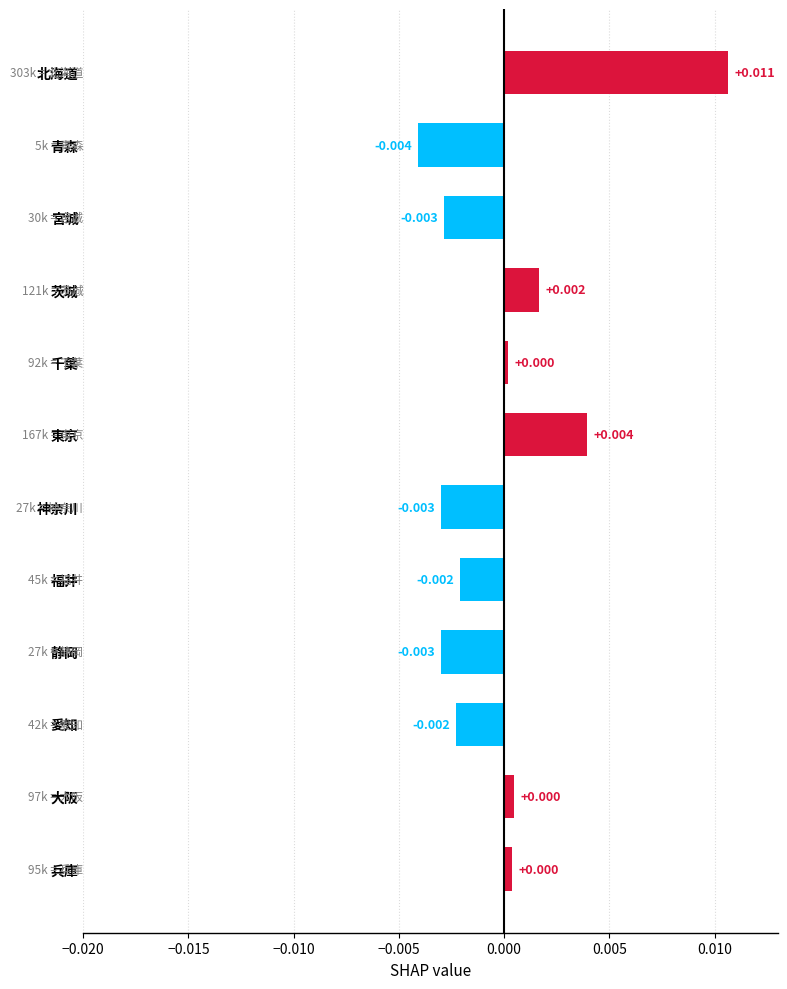

What is the label of the 4th bar from the top?

茨城